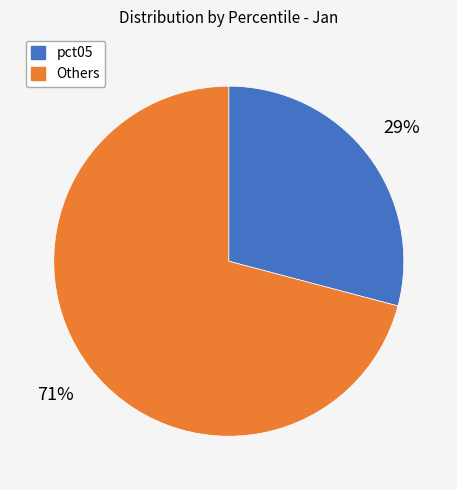

To the nearest percent, what is the difference between the largest and smallest slice percentages?

42%